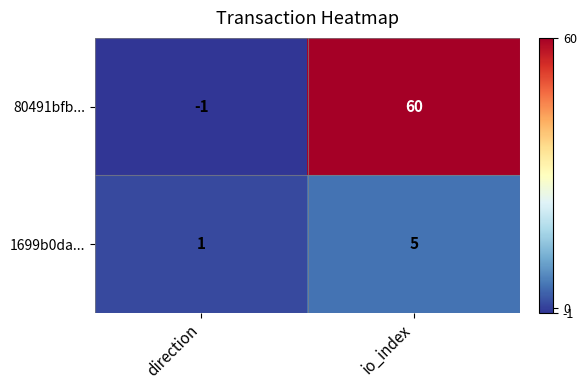

Reading left to right, list all the values displayed in this chart.

80491bfb...: -1	60
1699b0da...: 1	5